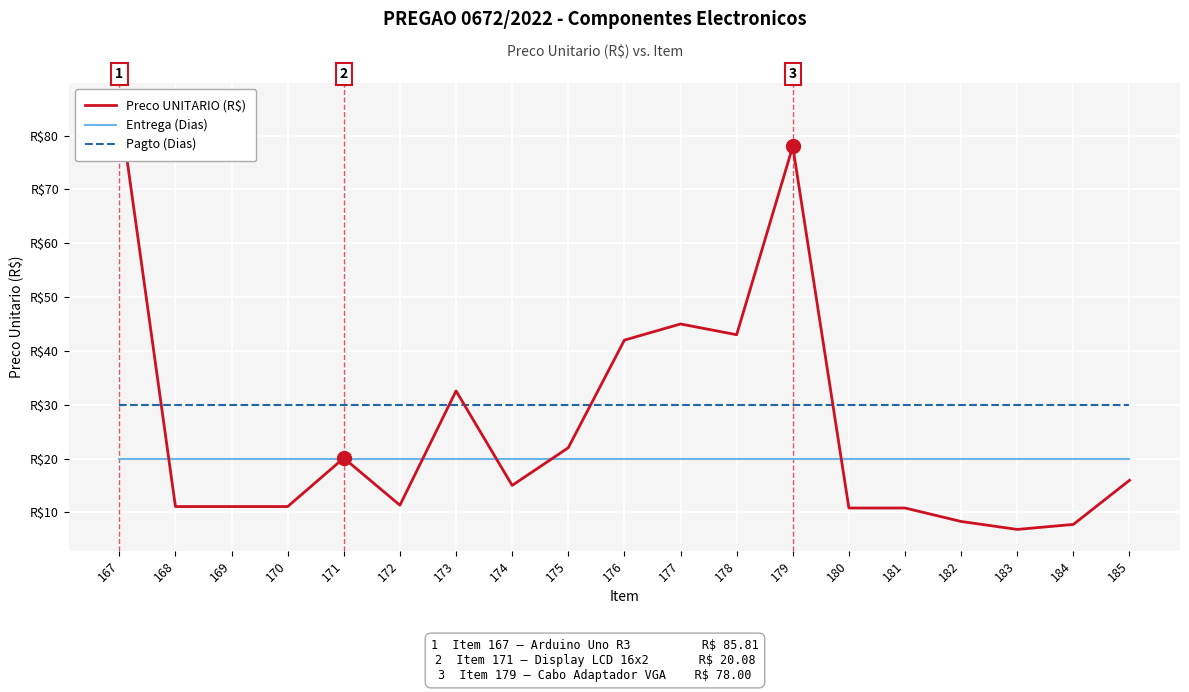

What are all the series names shown in the legend?

Preco UNITARIO (R$), Entrega (Dias), Pagto (Dias)